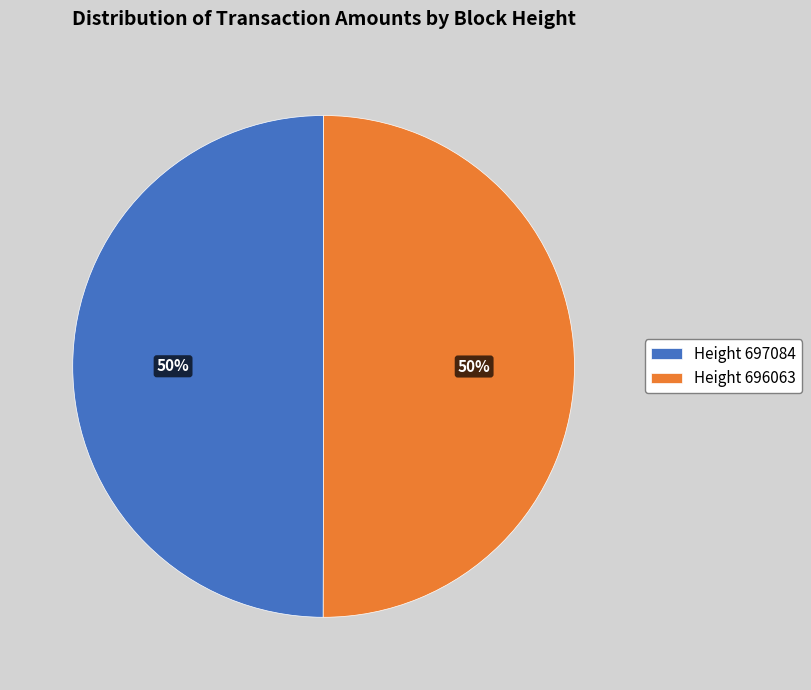

Combined, do Height 696063 and Height 697084 account for over 50%?

Yes